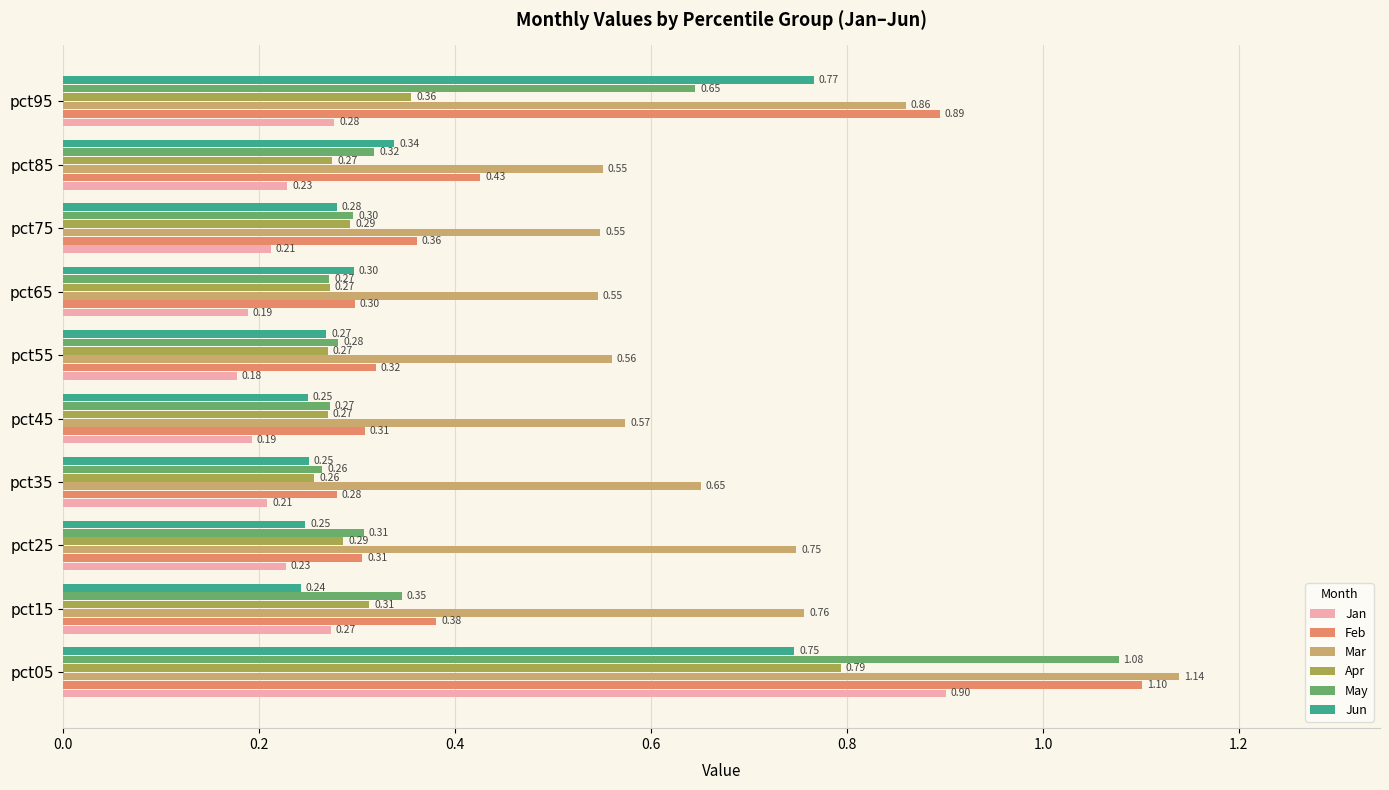

Where is May nearest to the value 0?

pct35